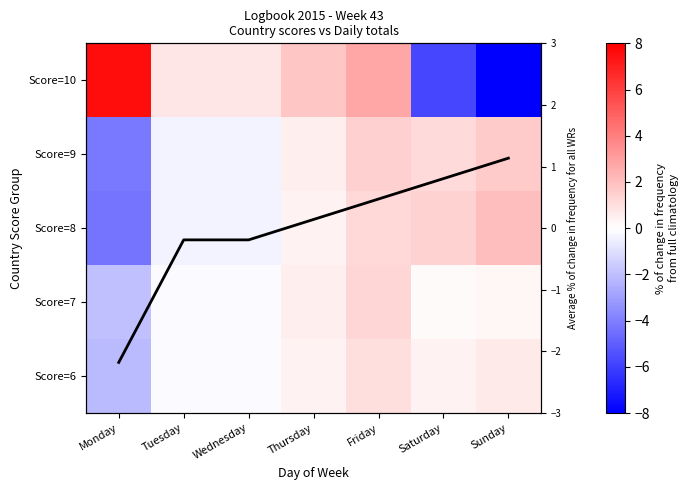

At which label does Score=9 reach its minimum?

Monday